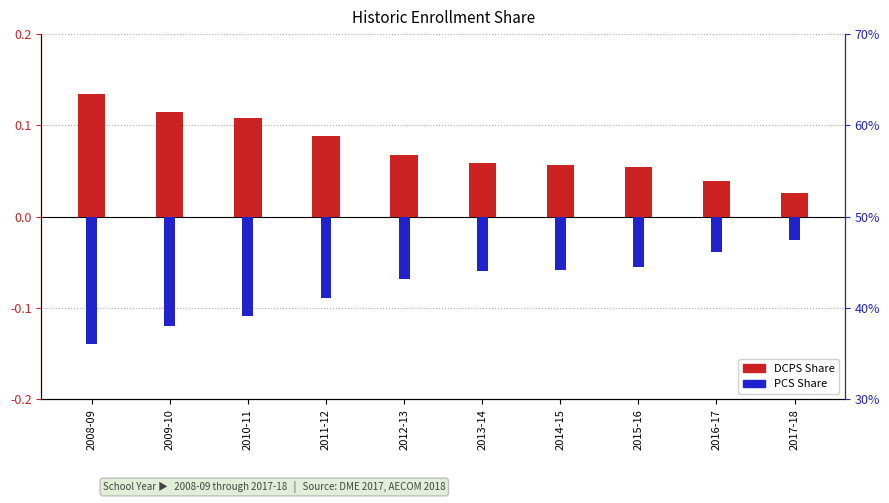

How many data points does each series have?

10